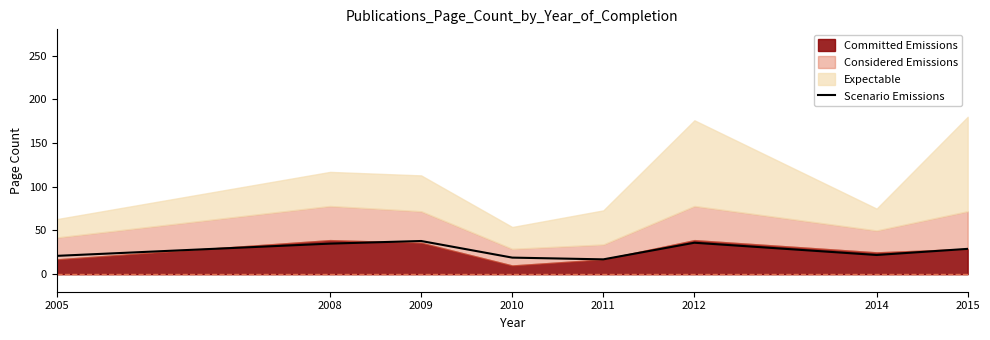

What is the minimum value for Scenario Emissions?

17